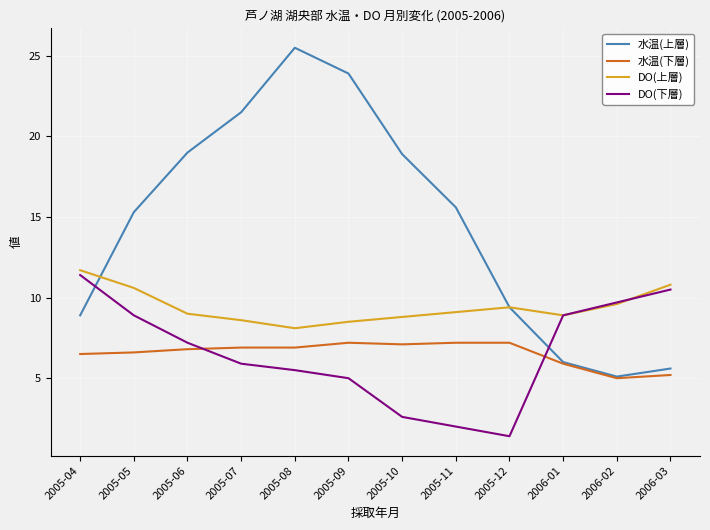

What is the smallest value displayed?

1.4